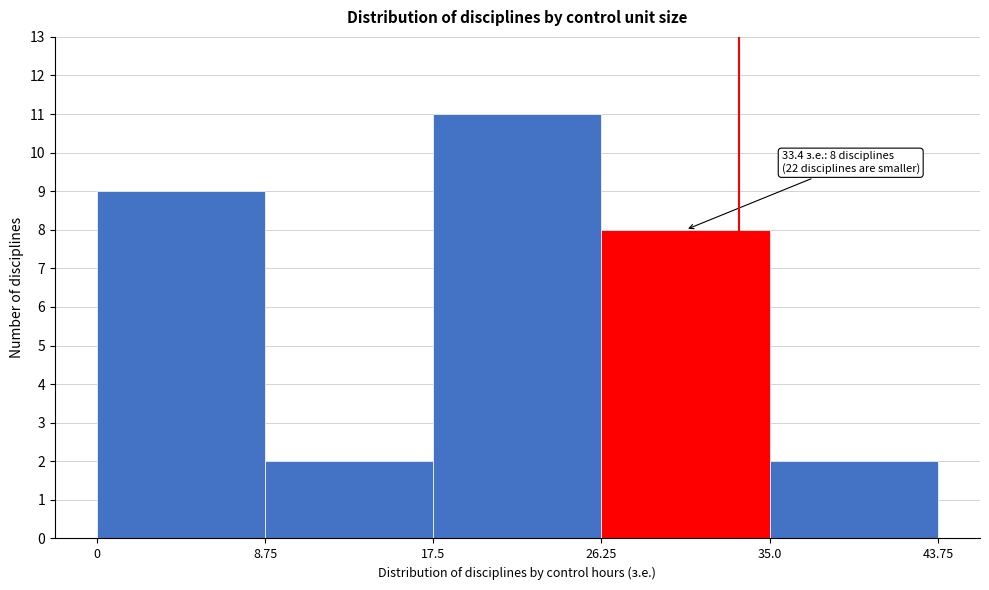

Over which range of the x-axis is the bar tallest?

17.5 to 26.25